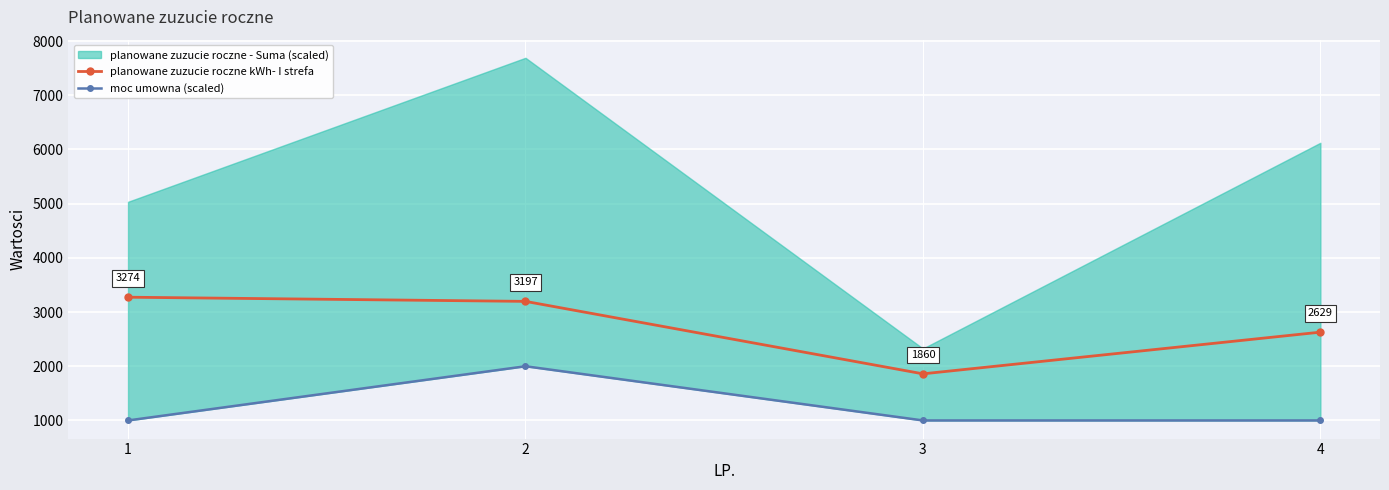

Where is the first local minimum for planowane zuzucie roczne kWh- I strefa?

3